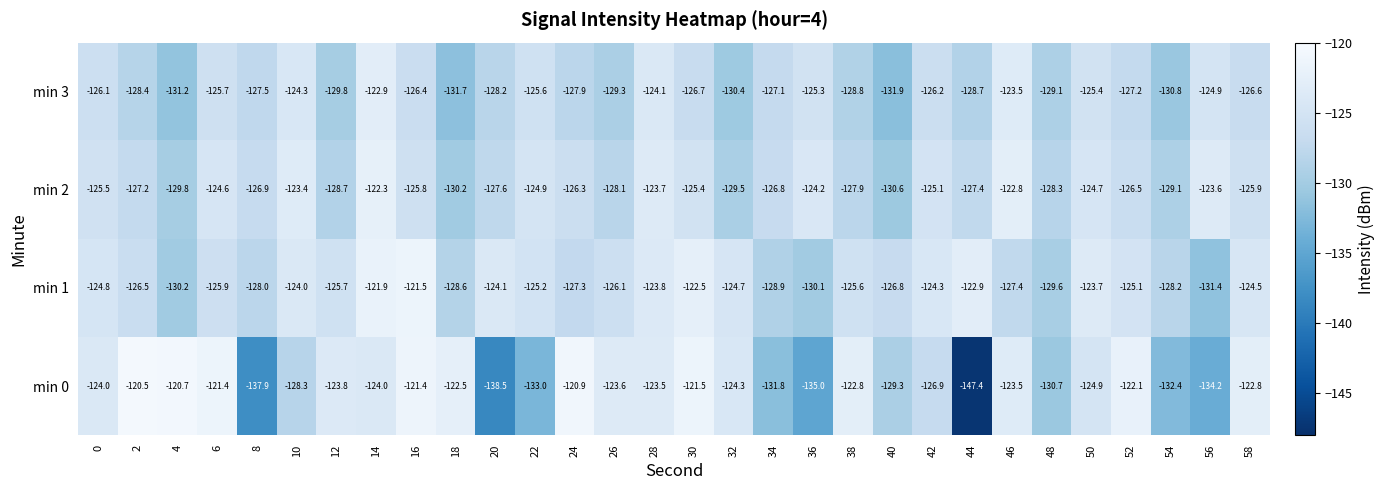

Rank the series at 22 from lowest to highest value.

min 0, min 3, min 1, min 2